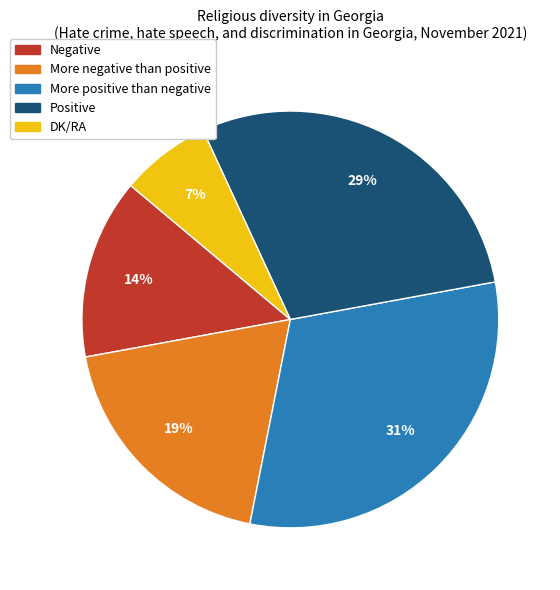

To the nearest percent, what percentage of the pie is More negative than positive?

19%